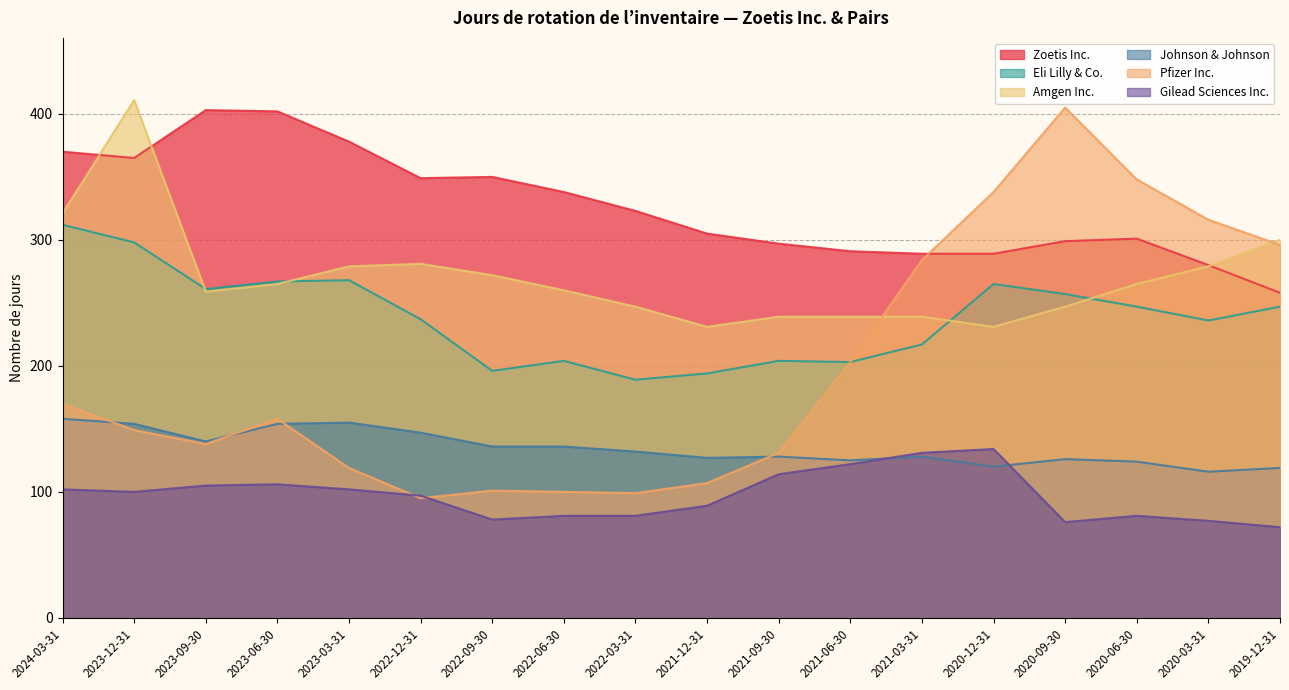

What is the sum of all Amgen Inc. values?

4865